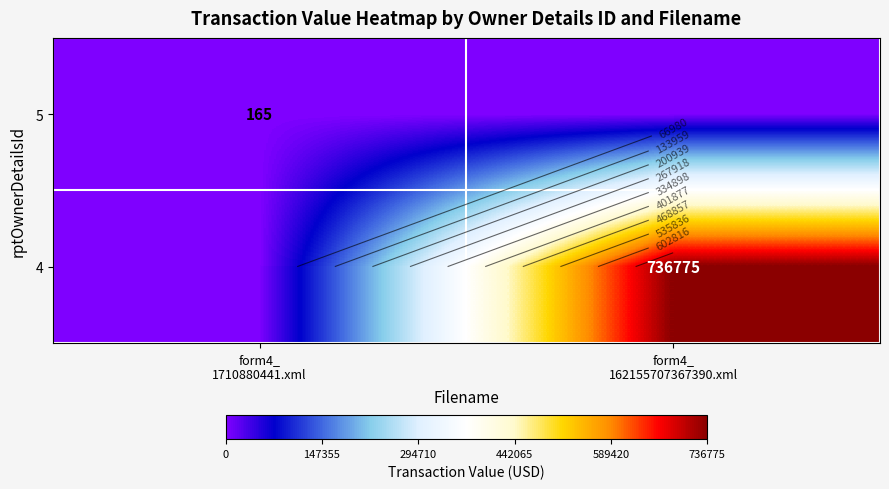

At which label is 4 closest to 368387?

form4_ 1710880441.xml